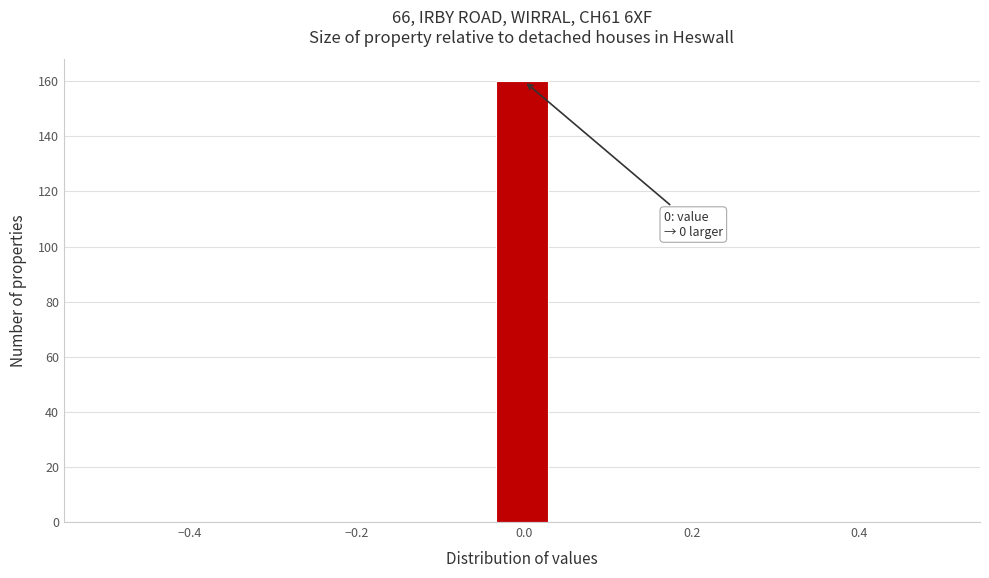

Around what value on the x-axis is the tallest bar? Give the approximate position of its centre, as read against the axis.

0.00